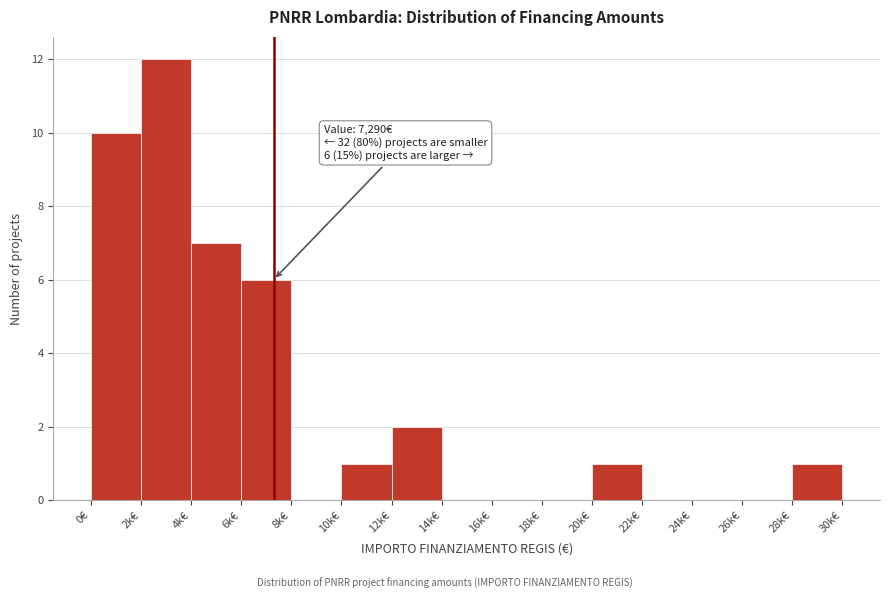

Reading right to left, transcribe all the data shown in this chart.

28k€=1	26k€=0	24k€=0	22k€=0	20k€=1	18k€=0	16k€=0	14k€=0	12k€=2	10k€=1	8k€=0	6k€=6	4k€=7	2k€=12	0€=10